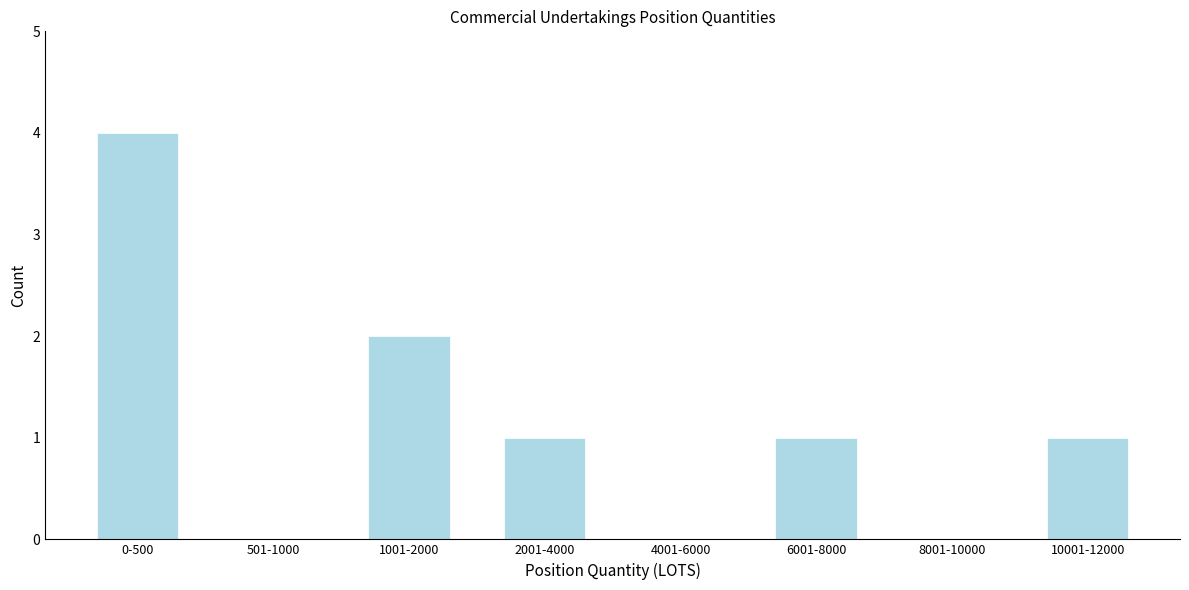

Reading left to right, transcribe all the data shown in this chart.

0-500=4	501-1000=0	1001-2000=2	2001-4000=1	4001-6000=0	6001-8000=1	8001-10000=0	10001-12000=1